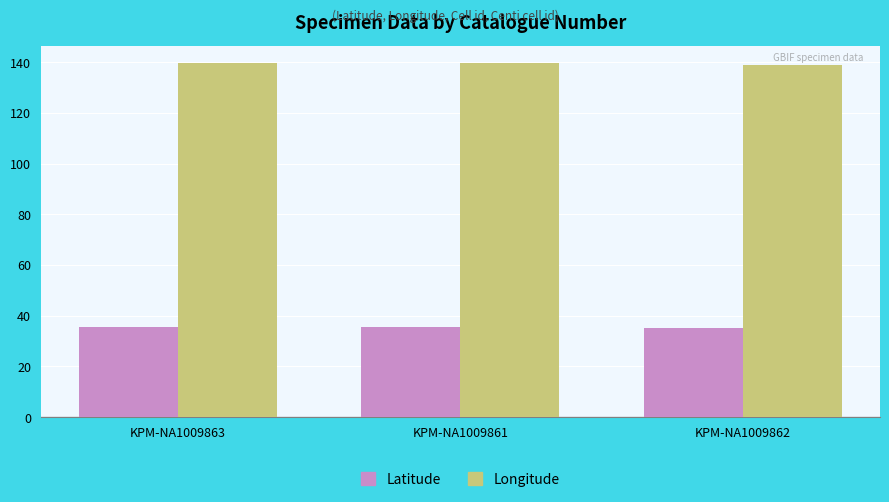

What is the total value across all series at KPM-NA1009861?

175.0